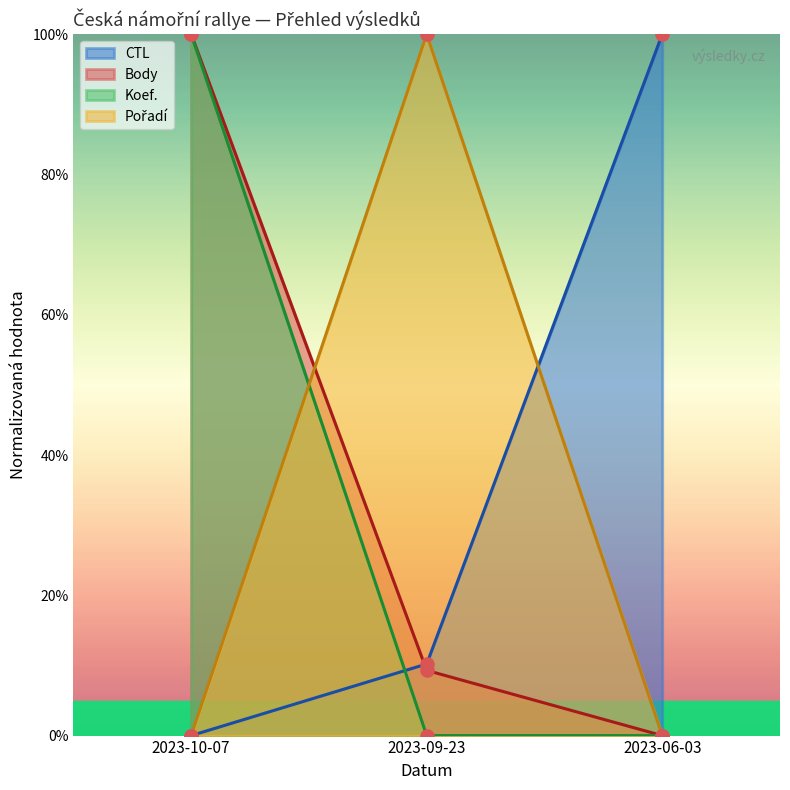

What are all the series names shown in the legend?

CTL, Body, Koef., Pořadí